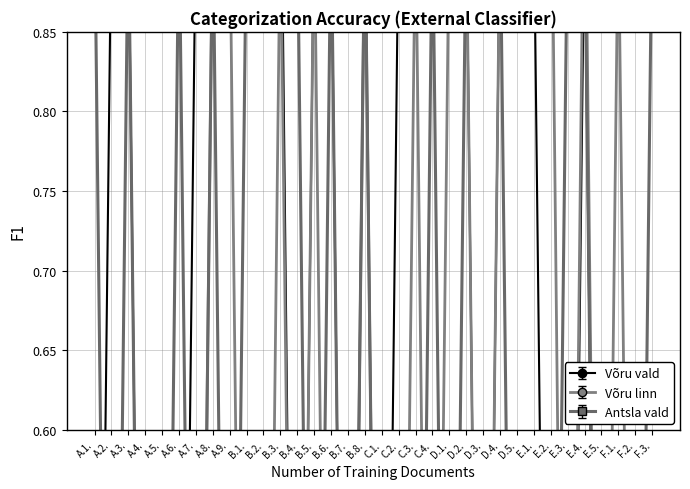

How many lines are shown in the chart?

3